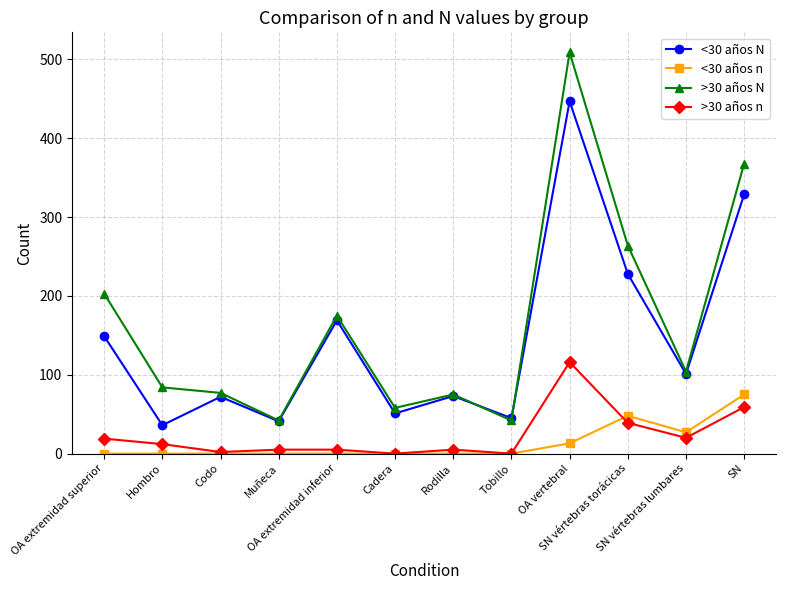

What position from the right is OA vertebral?

4